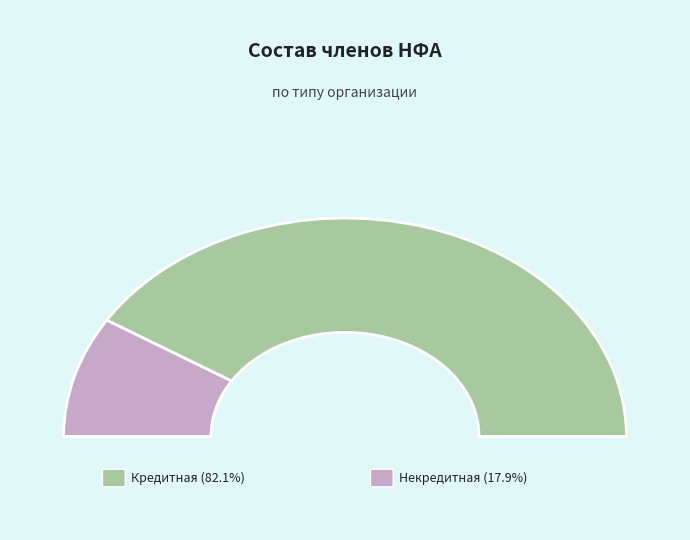

Count the number of slices in the pie.

2